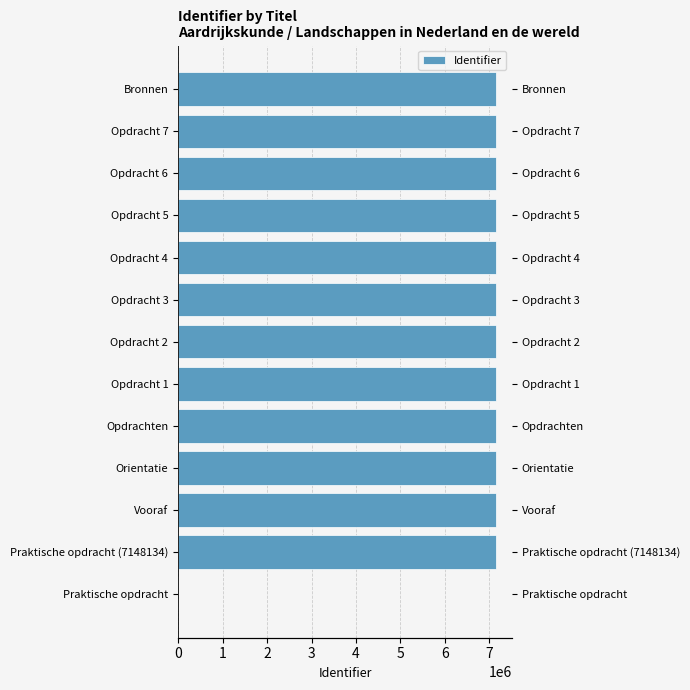

How many values are above zero?

12